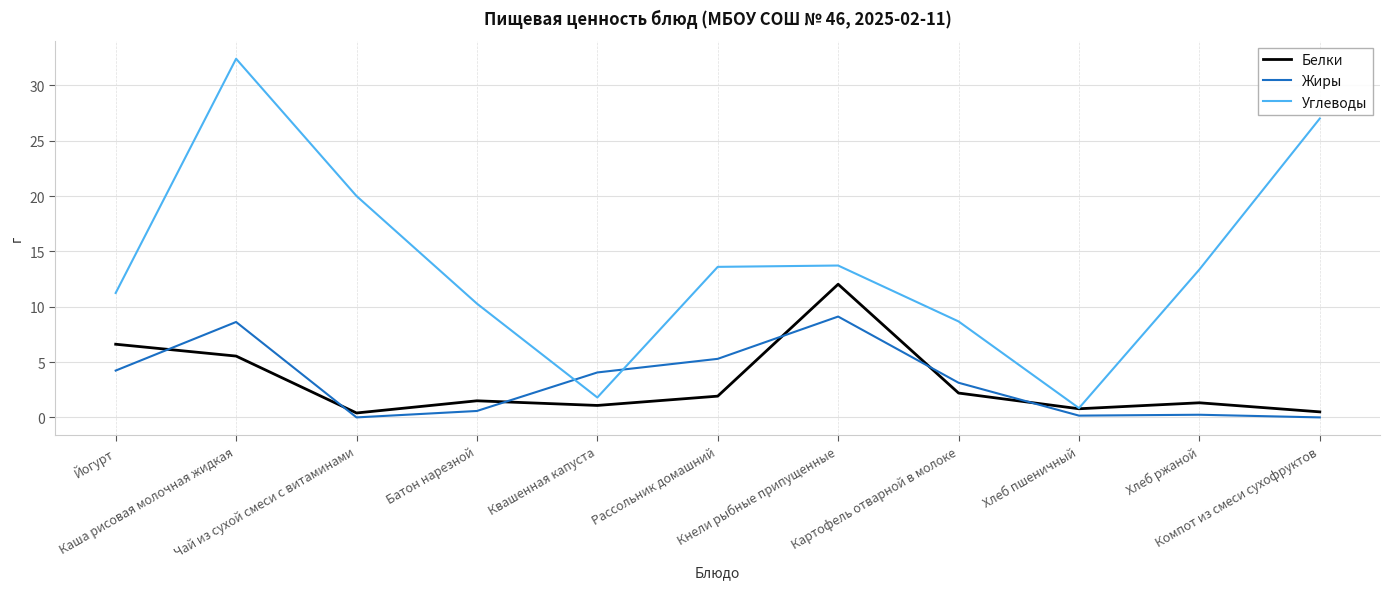

At how many categories does at least one series exceed 8?

9